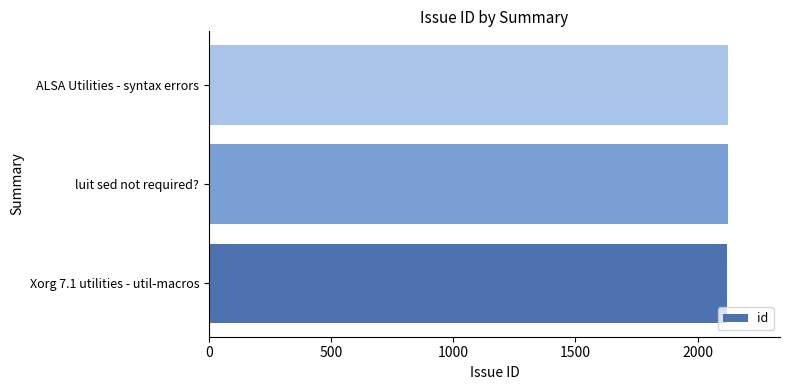

Are the bars grouped side by side (vs. stacked)?

No